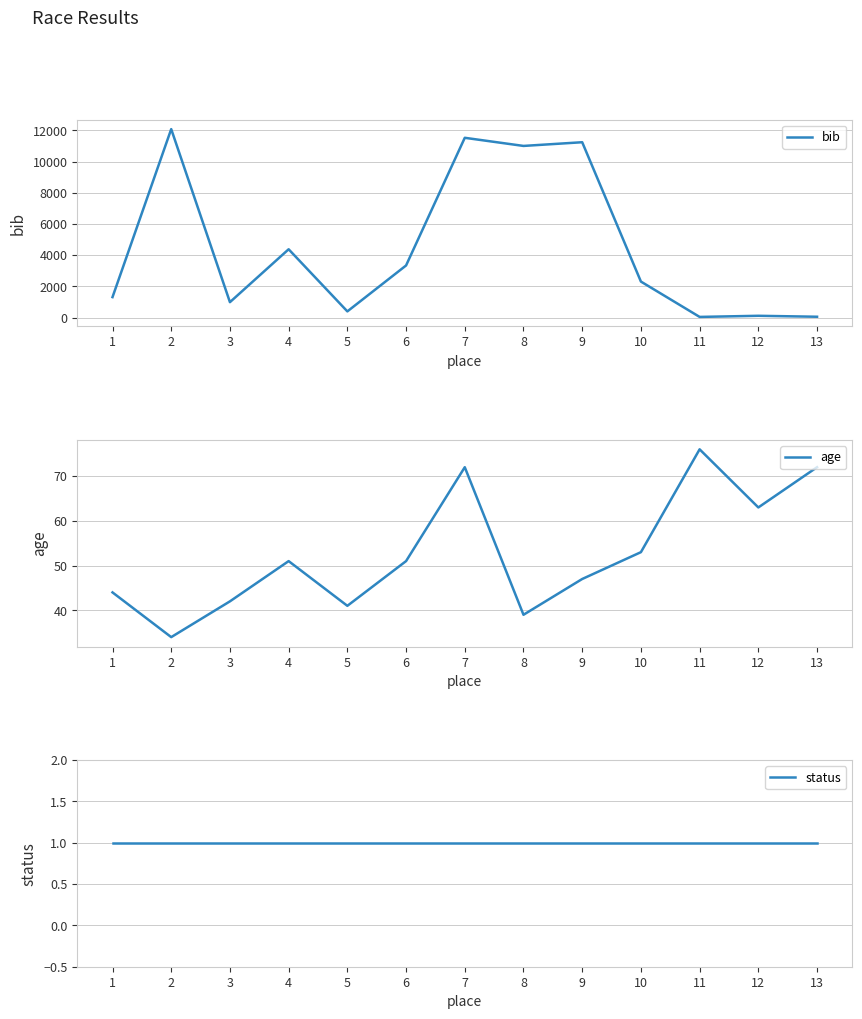

Which series has the largest range (max minus min)?

bib